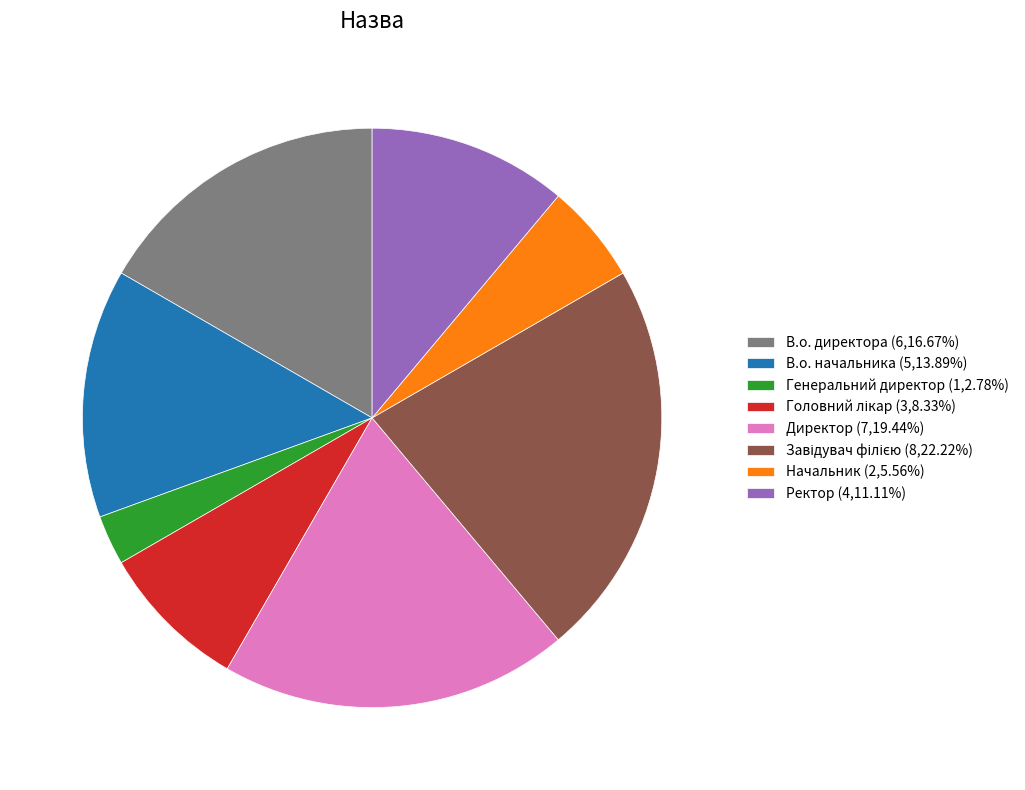

Does any single category account for the majority?

No